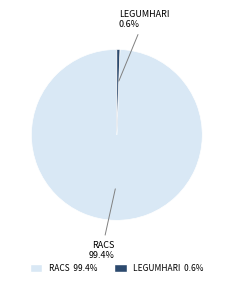

Which category has the biggest portion of the pie?

RACS